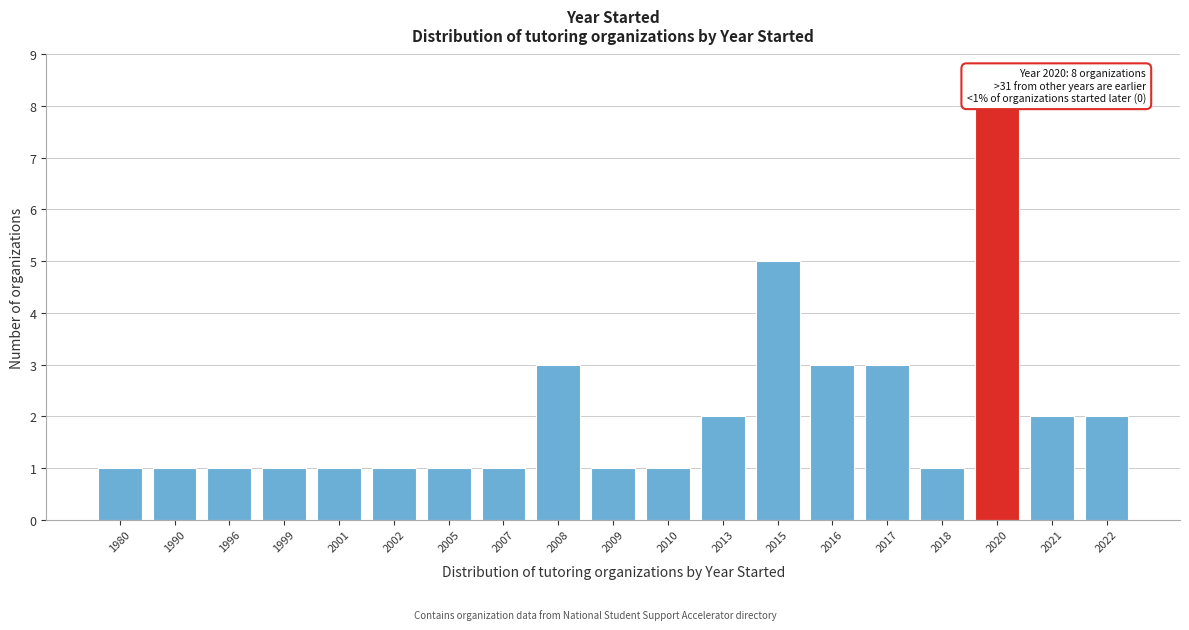

Reading left to right, transcribe all the data shown in this chart.

1	1	1	1	1	1	1	1	3	1	1	2	5	3	3	1	8	2	2